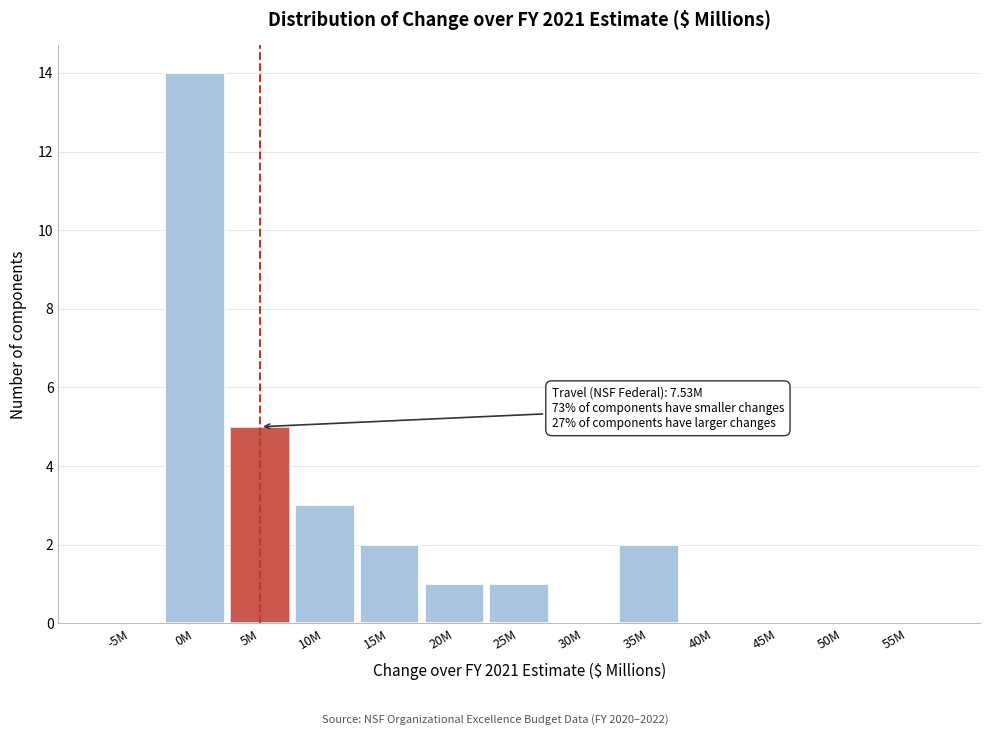

Reading right to left, extract all data points from this chart.

55M=0	50M=0	45M=0	40M=0	35M=2	30M=0	25M=1	20M=1	15M=2	10M=3	5M=5	0M=14	-5M=0